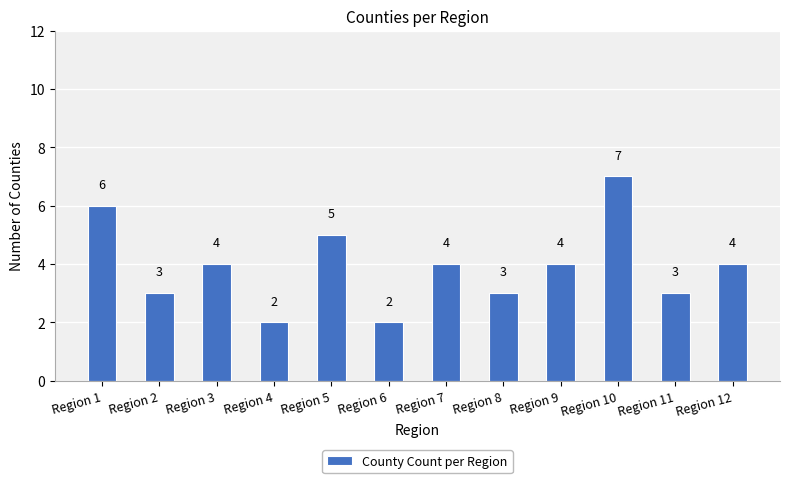

What value does the data have at Region 10?

7